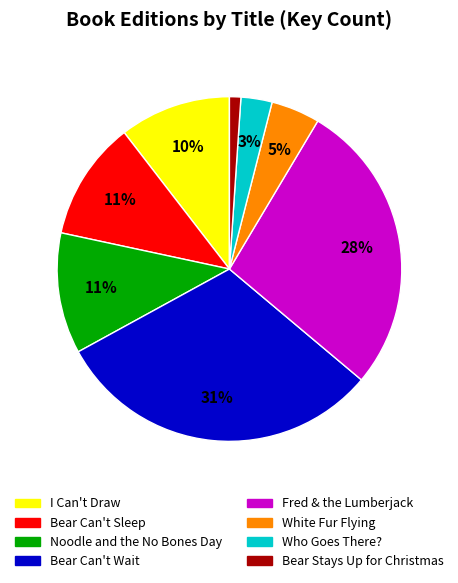

To the nearest percent, what is the average slice percentage?

12%